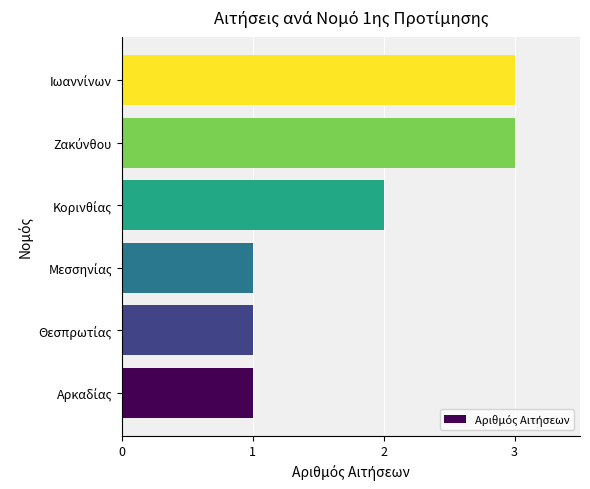

Reading top to bottom, list all the values displayed in this chart.

3	3	2	1	1	1